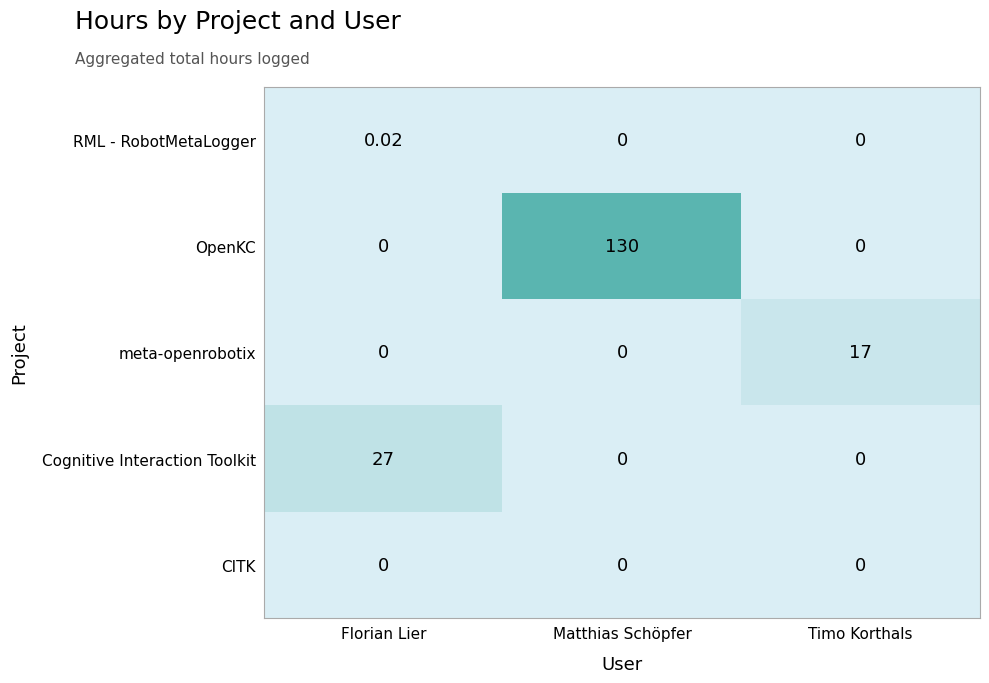

What is the difference between the highest and lowest values at Matthias Schöpfer?

130.0